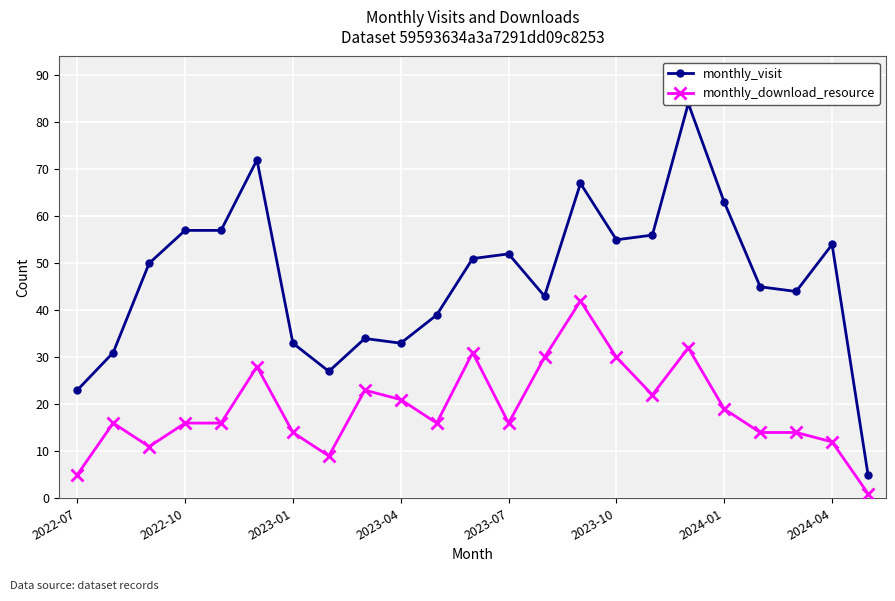

Reading left to right, what are all the values shown in this chart?

monthly_visit: 23	31	50	57	57	72	33	27	34	33	39	51	52	43	67	55	56	84	63	45	44	54	5
monthly_download_resource: 5	16	11	16	16	28	14	9	23	21	16	31	16	30	42	30	22	32	19	14	14	12	1